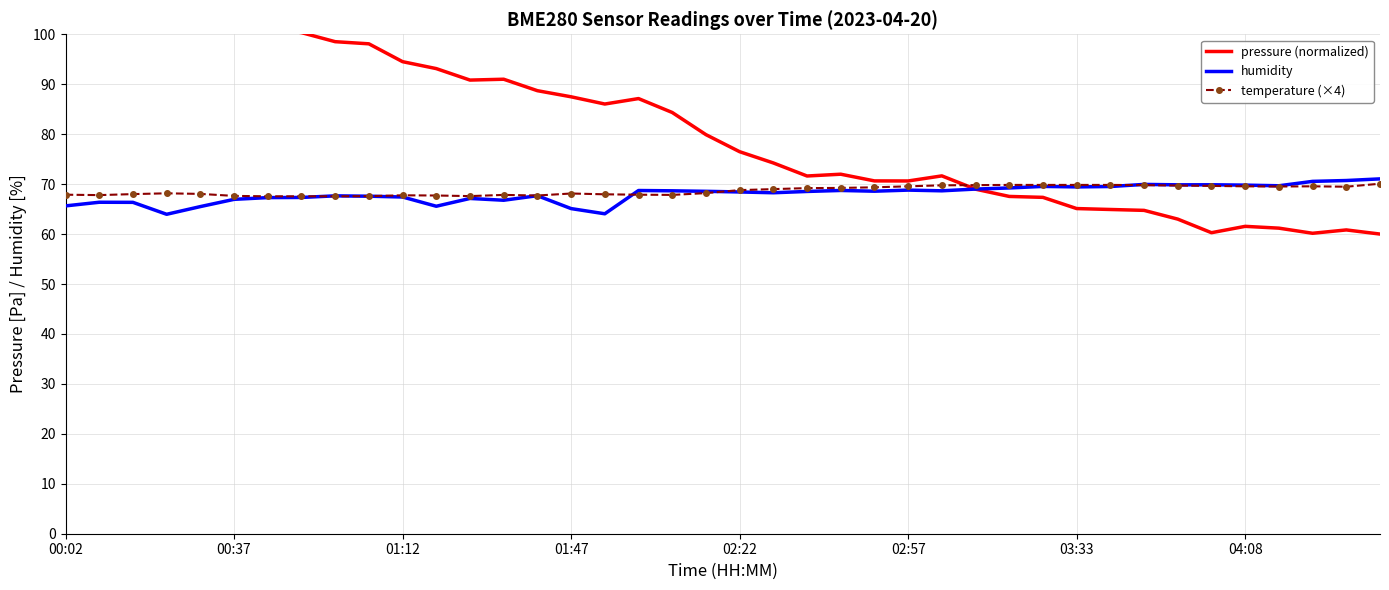

The value of temperature (×4) at 24 is 69.4. True or false?

True